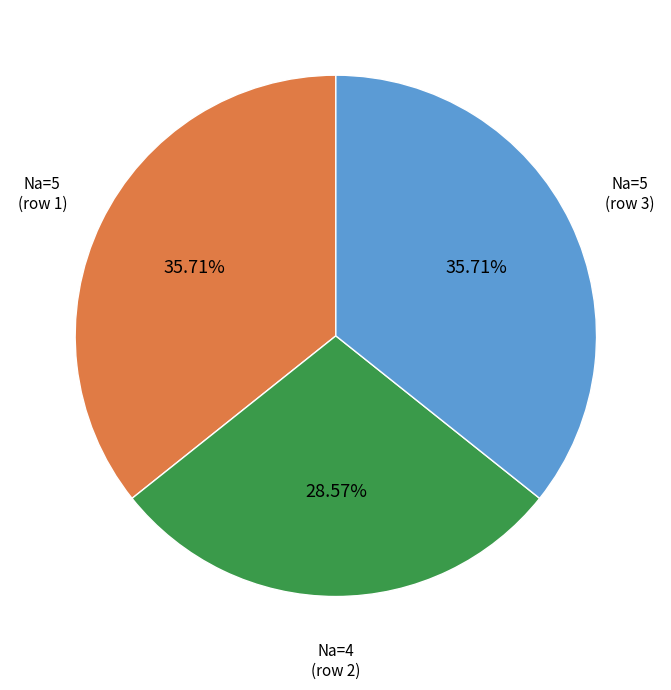

Is there any slice that represents more than half of the pie?

No